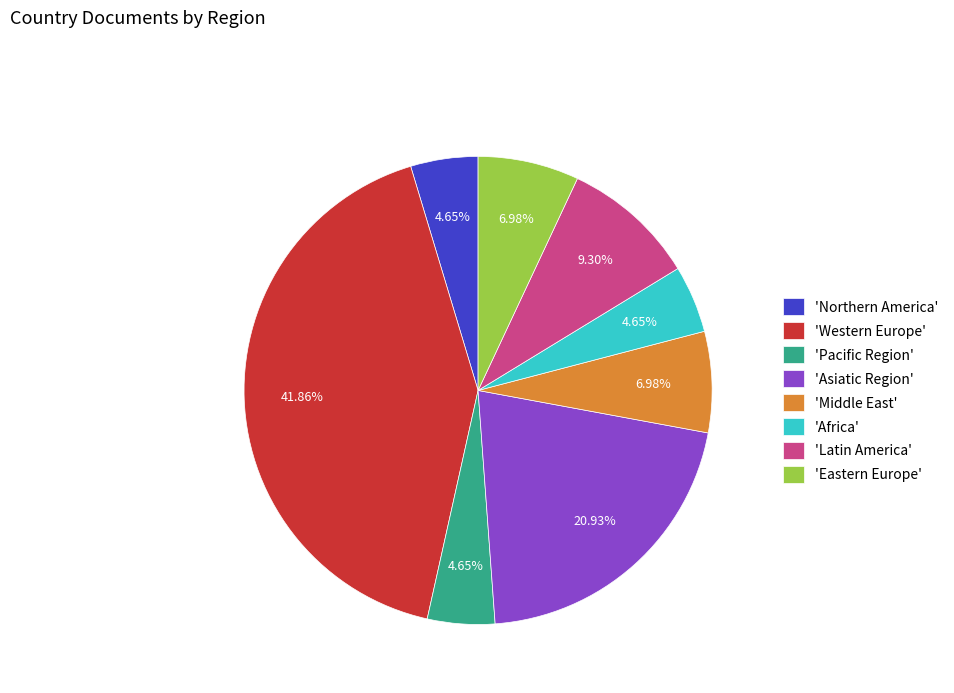

To the nearest percent, what is the average slice percentage?

12%